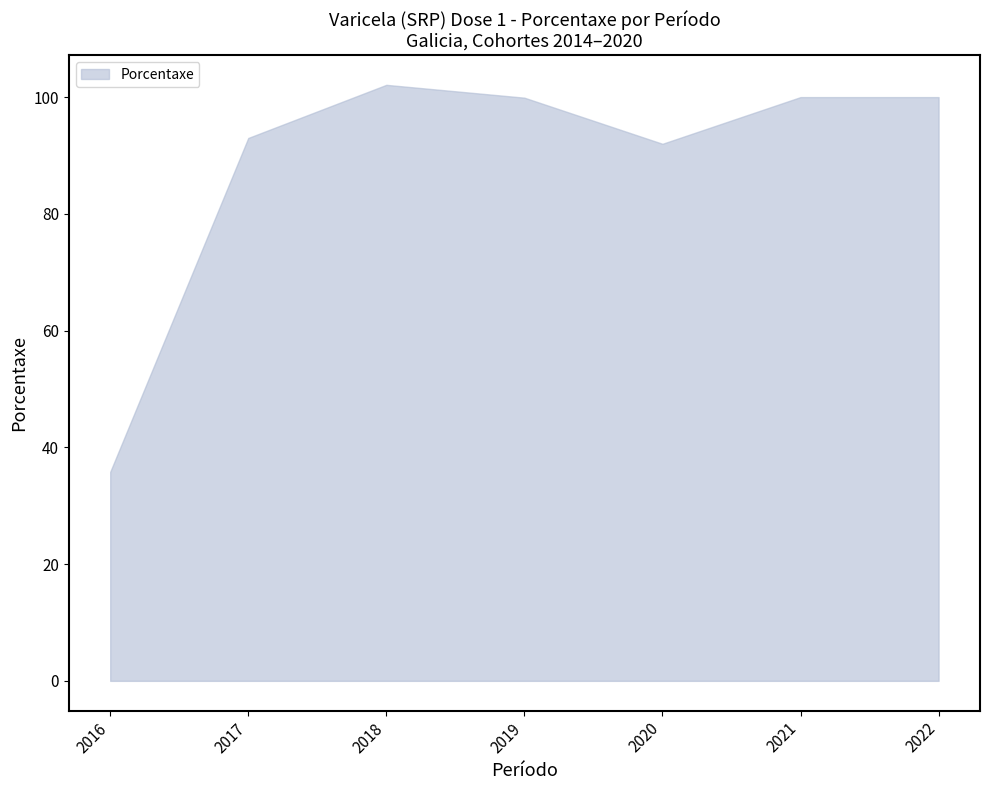

What is the approximate value at 2020?

92.0